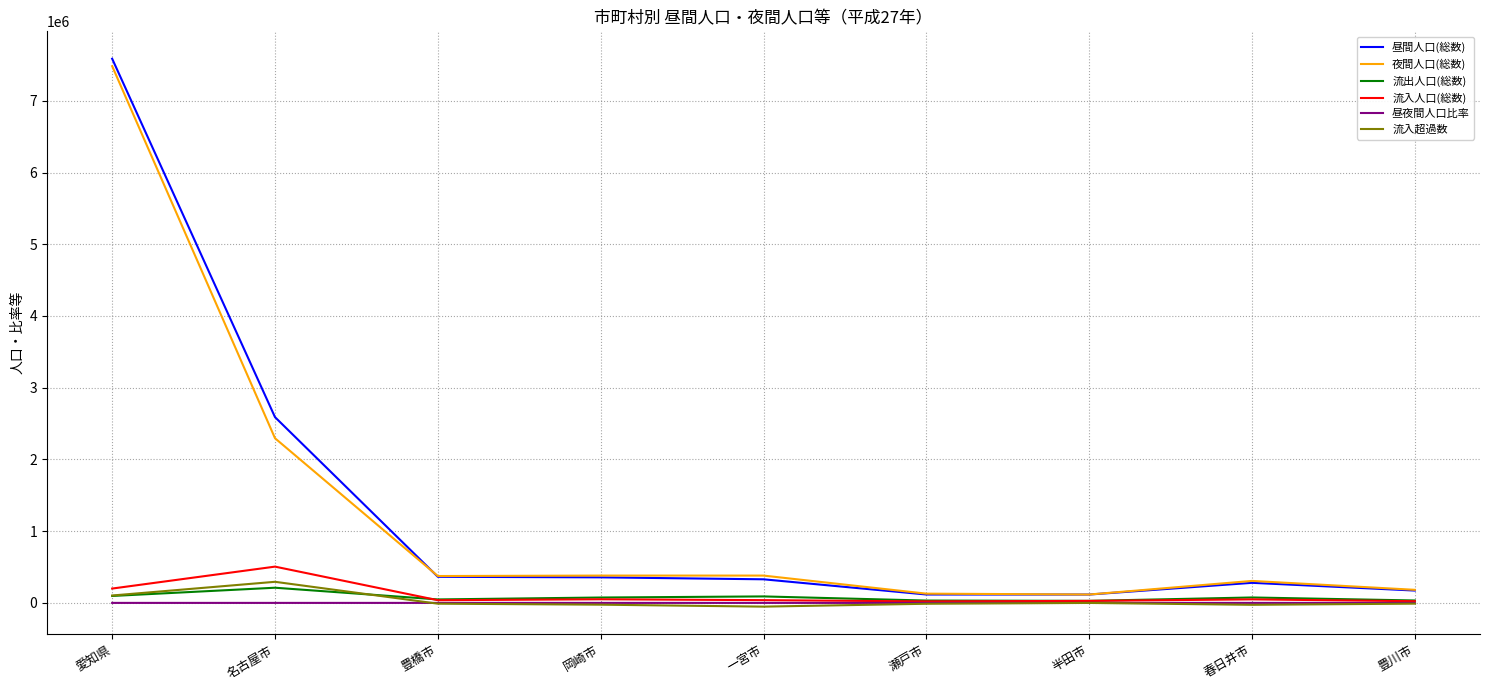

Which category has the highest value in the 昼間人口(総数) series?

愛知県